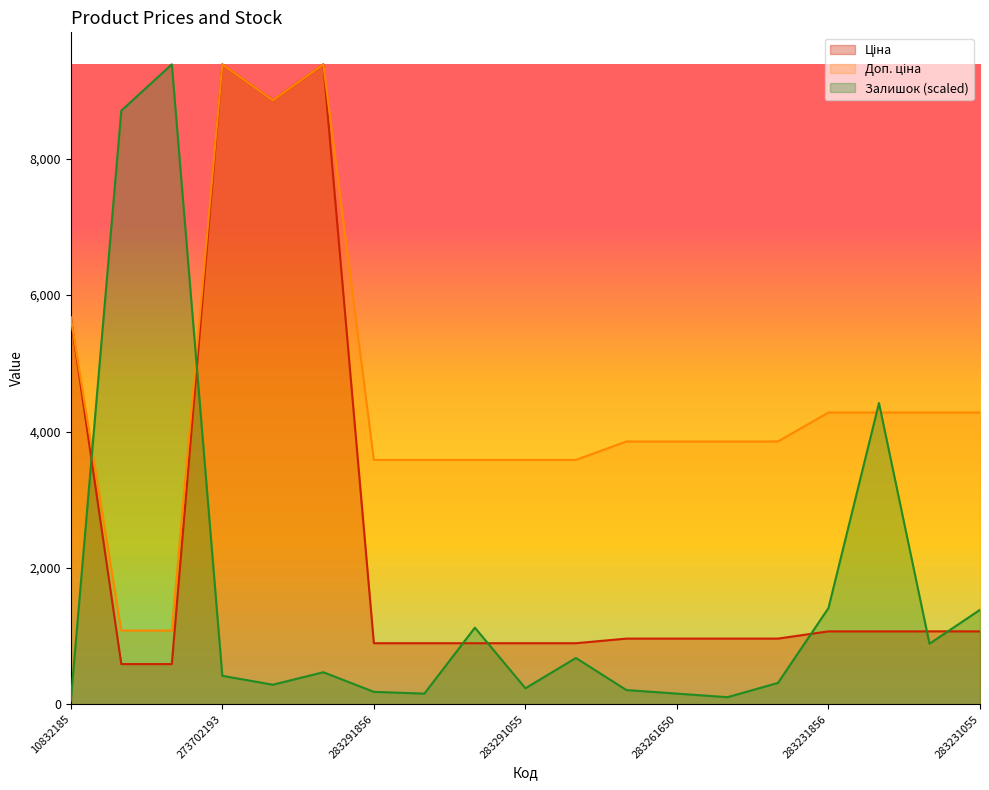

At which category does the chart reach its peak across all series?

273702193